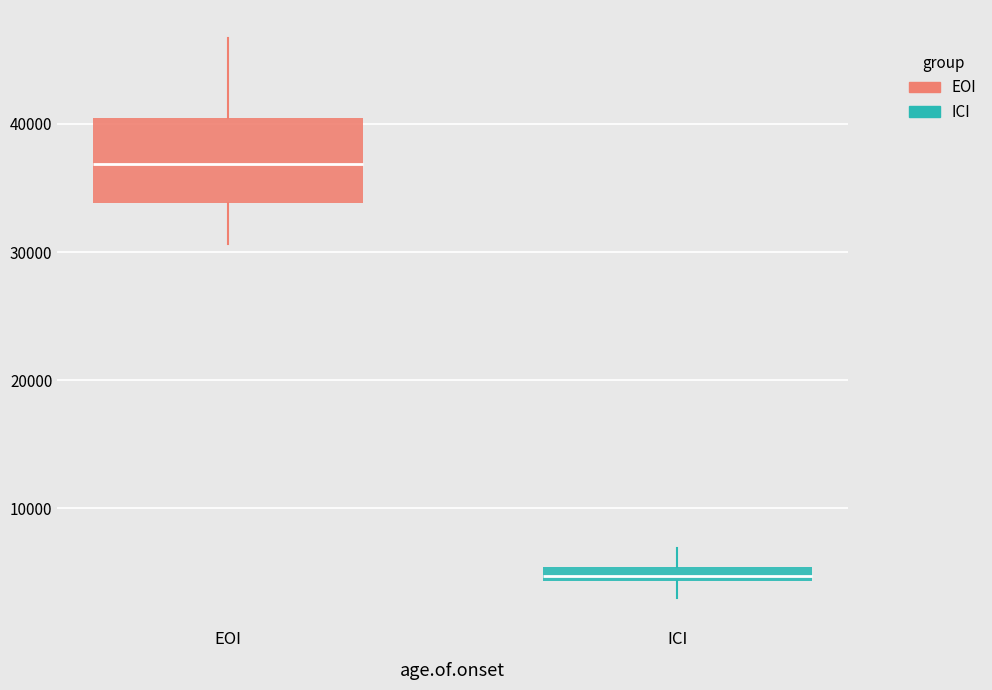

Where is the upper edge of the box for ICI on the y-axis? The values are not printed on the chart, so give them approximately, as read against the axis.

5000